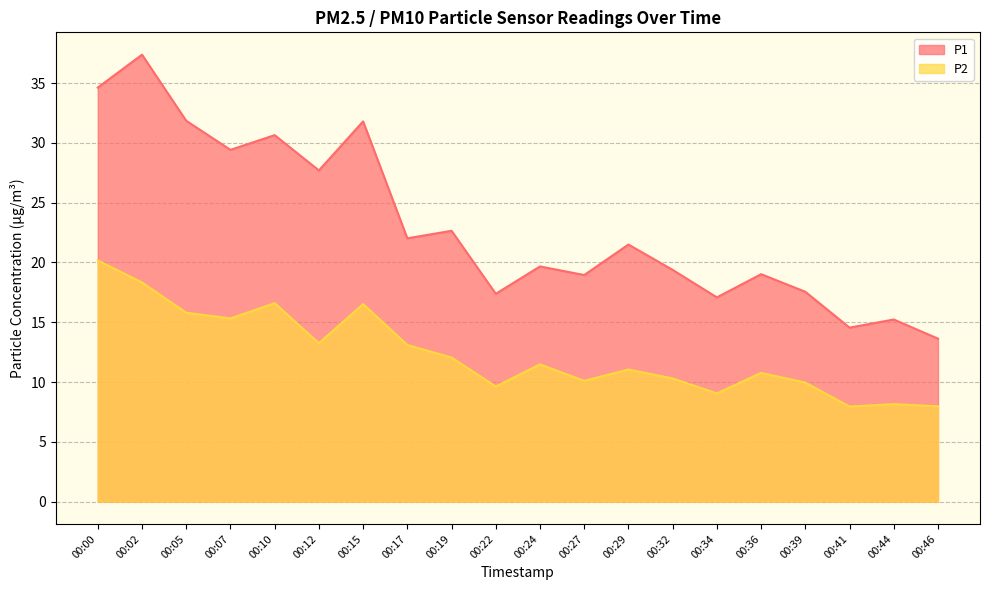

At which category does P2 reach its first local valley?

00:07